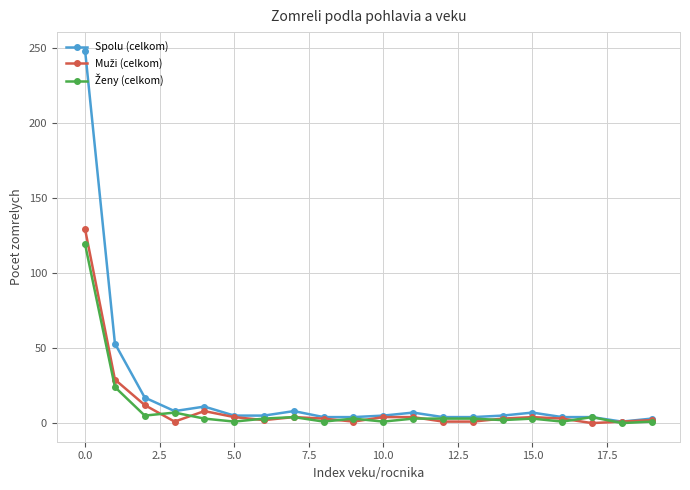

Which series has the widest spread of values?

Spolu (celkom)